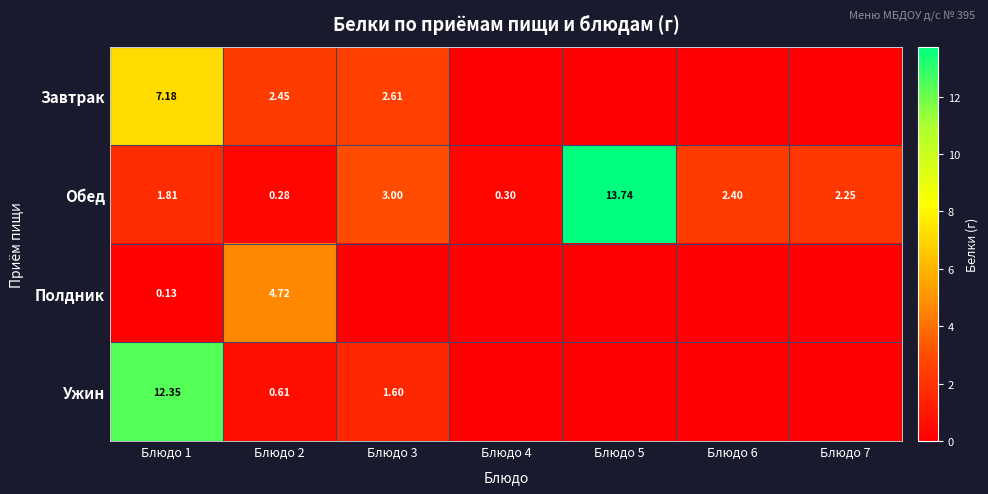

Is the value of Ужин at Блюдо 2 greater than the value of Полдник at Блюдо 2?

No